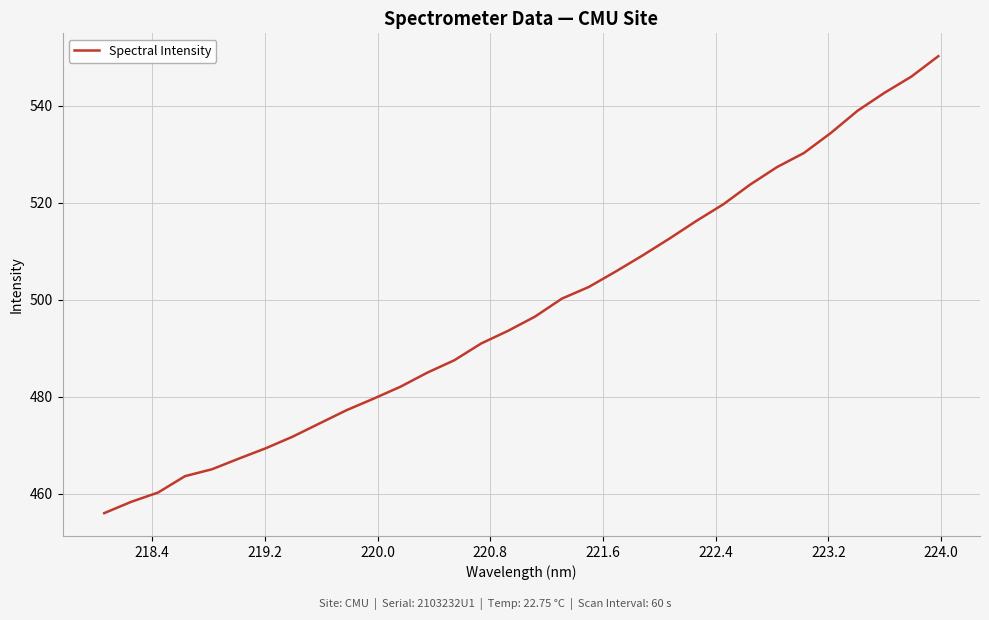

What is the difference between the maximum and minimum values?

94.3